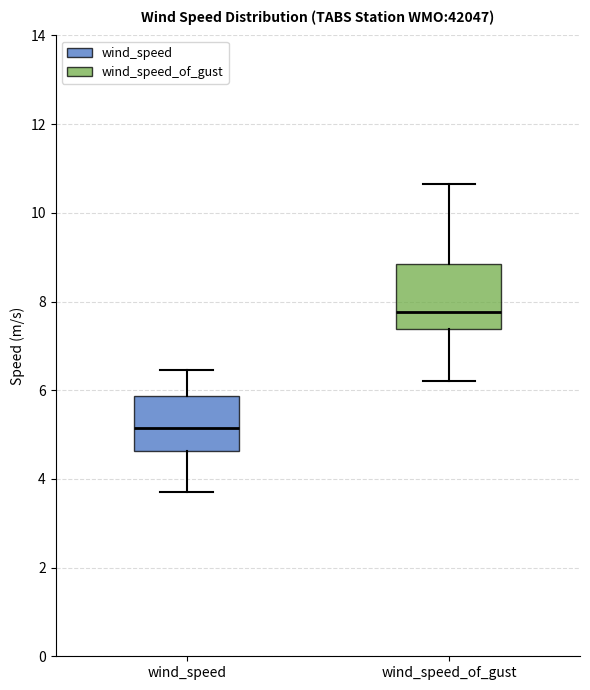

Reading left to right, transcribe this box plot: for each box, give where its median line is, the range the box spans, and where its two whiskers end, as read against the y-axis. The values are not printed on the chart, so give them approximately, as read against the axis.

wind_speed: median 5.2, box 4.6 to 5.8, whiskers 3.8 to 6.4
wind_speed_of_gust: median 7.8, box 7.4 to 8.8, whiskers 6.2 to 10.6